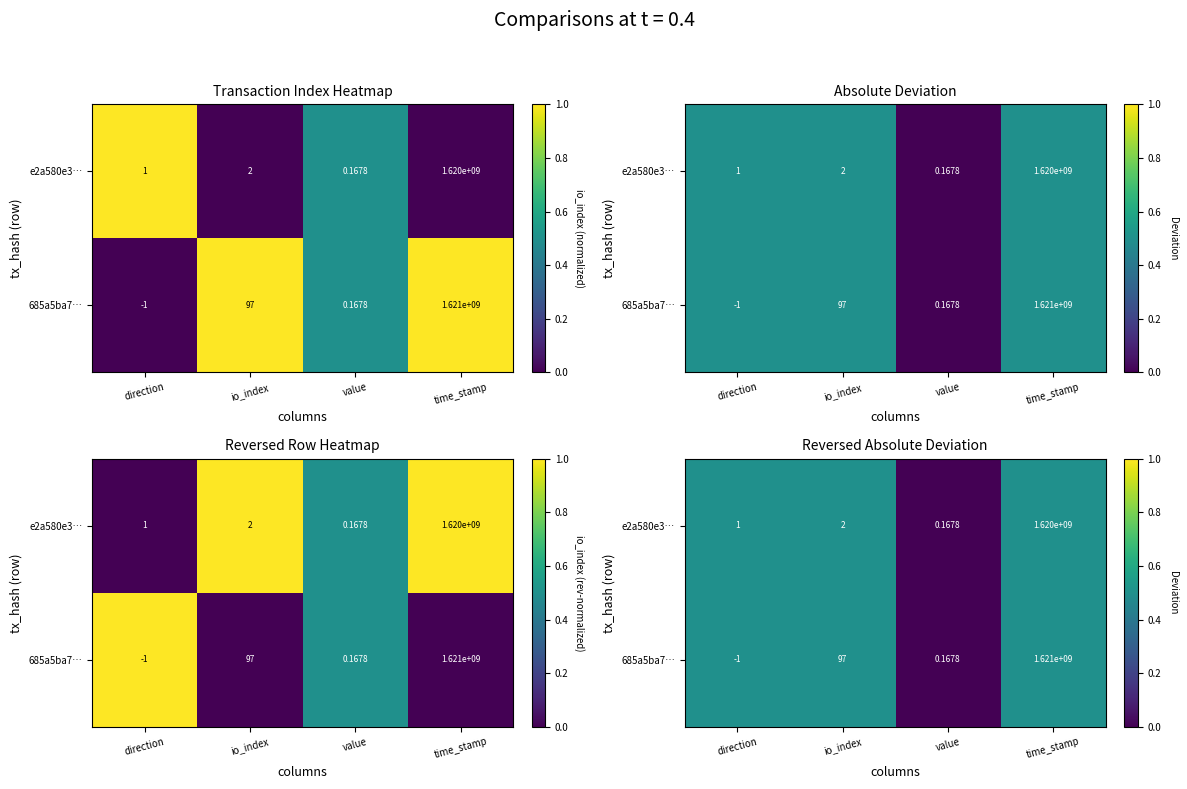

At which label is e2a580e3… closest to 0?

value